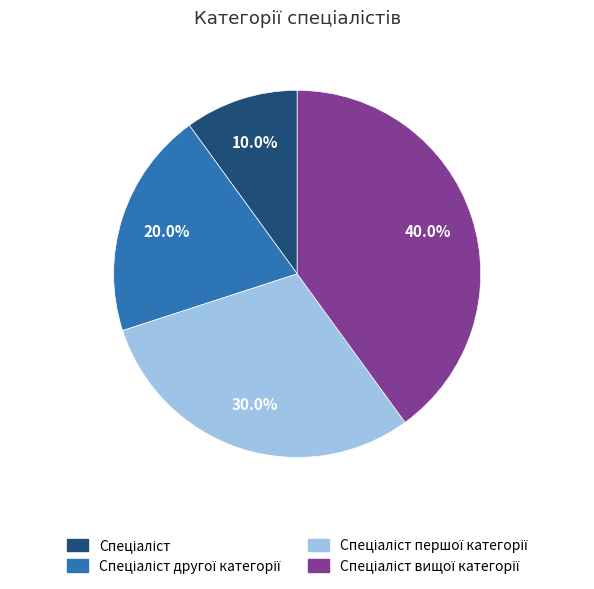

Does any single category account for the majority?

No